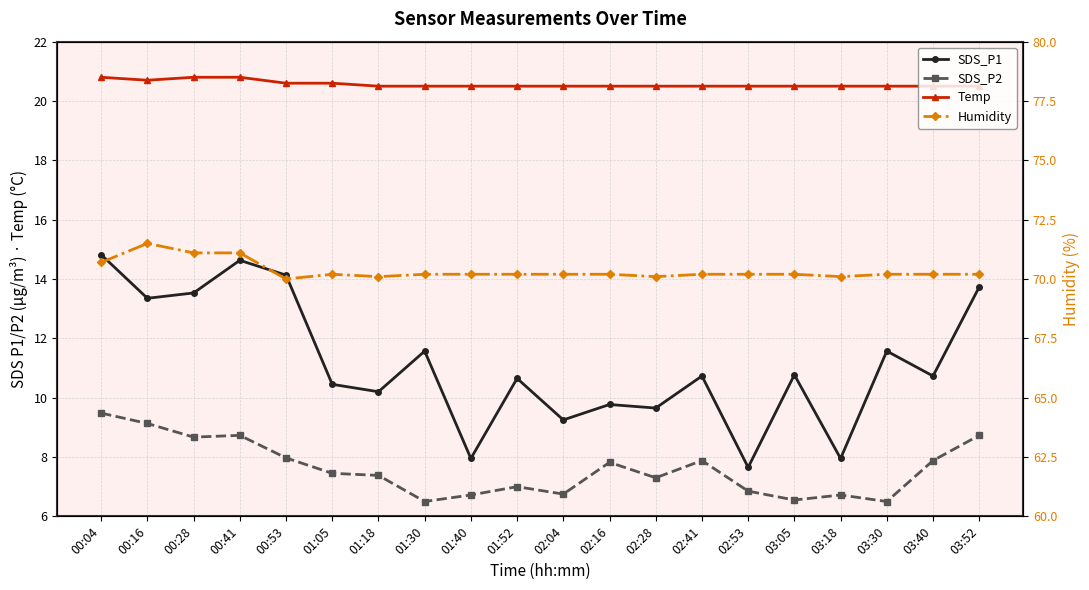

Reading left to right, list all the values displayed in this chart.

SDS_P1: 00:04=14.8	00:16=13.3	00:28=13.5	00:41=14.6	00:53=14.1	01:05=10.4	01:18=10.2	01:30=11.6	01:40=8.0	01:52=10.7	02:04=9.2	02:16=9.8	02:28=9.7	02:41=10.7	02:53=7.7	03:05=10.8	03:18=8.0	03:30=11.6	03:40=10.7	03:52=13.7
SDS_P2: 00:04=9.5	00:16=9.1	00:28=8.7	00:41=8.7	00:53=8.0	01:05=7.5	01:18=7.4	01:30=6.5	01:40=6.7	01:52=7.0	02:04=6.8	02:16=7.8	02:28=7.3	02:41=7.9	02:53=6.8	03:05=6.5	03:18=6.7	03:30=6.5	03:40=7.9	03:52=8.7
Temp: 00:04=20.8	00:16=20.7	00:28=20.8	00:41=20.8	00:53=20.6	01:05=20.6	01:18=20.5	01:30=20.5	01:40=20.5	01:52=20.5	02:04=20.5	02:16=20.5	02:28=20.5	02:41=20.5	02:53=20.5	03:05=20.5	03:18=20.5	03:30=20.5	03:40=20.5	03:52=20.5
Humidity: 00:04=70.7	00:16=71.5	00:28=71.1	00:41=71.1	00:53=70.0	01:05=70.2	01:18=70.1	01:30=70.2	01:40=70.2	01:52=70.2	02:04=70.2	02:16=70.2	02:28=70.1	02:41=70.2	02:53=70.2	03:05=70.2	03:18=70.1	03:30=70.2	03:40=70.2	03:52=70.2